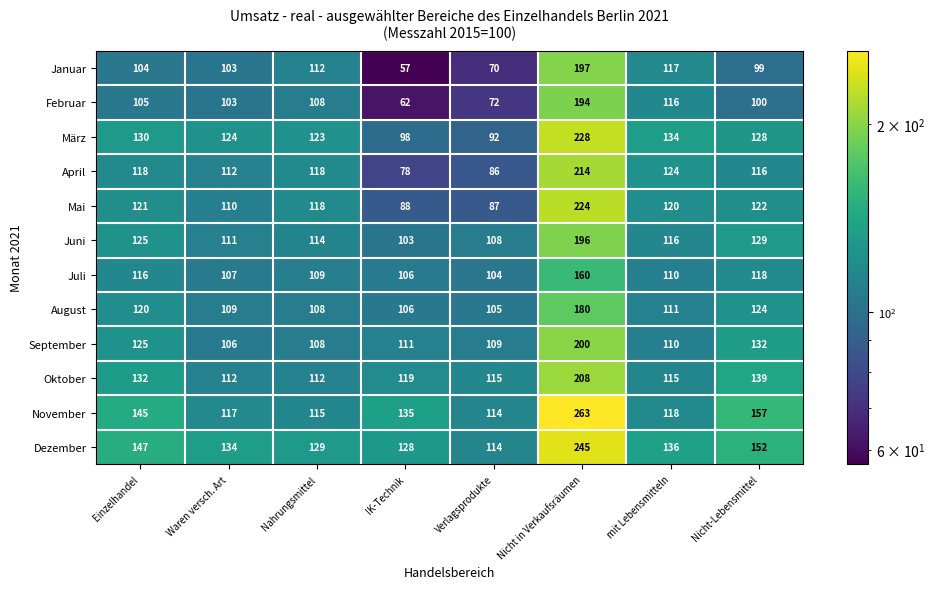

Which series has the widest spread of values?

November